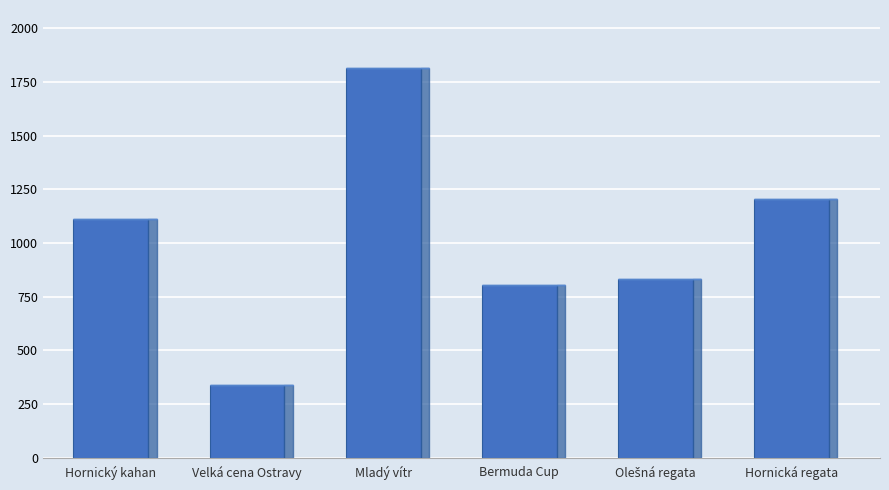

Are the bars horizontal?

No